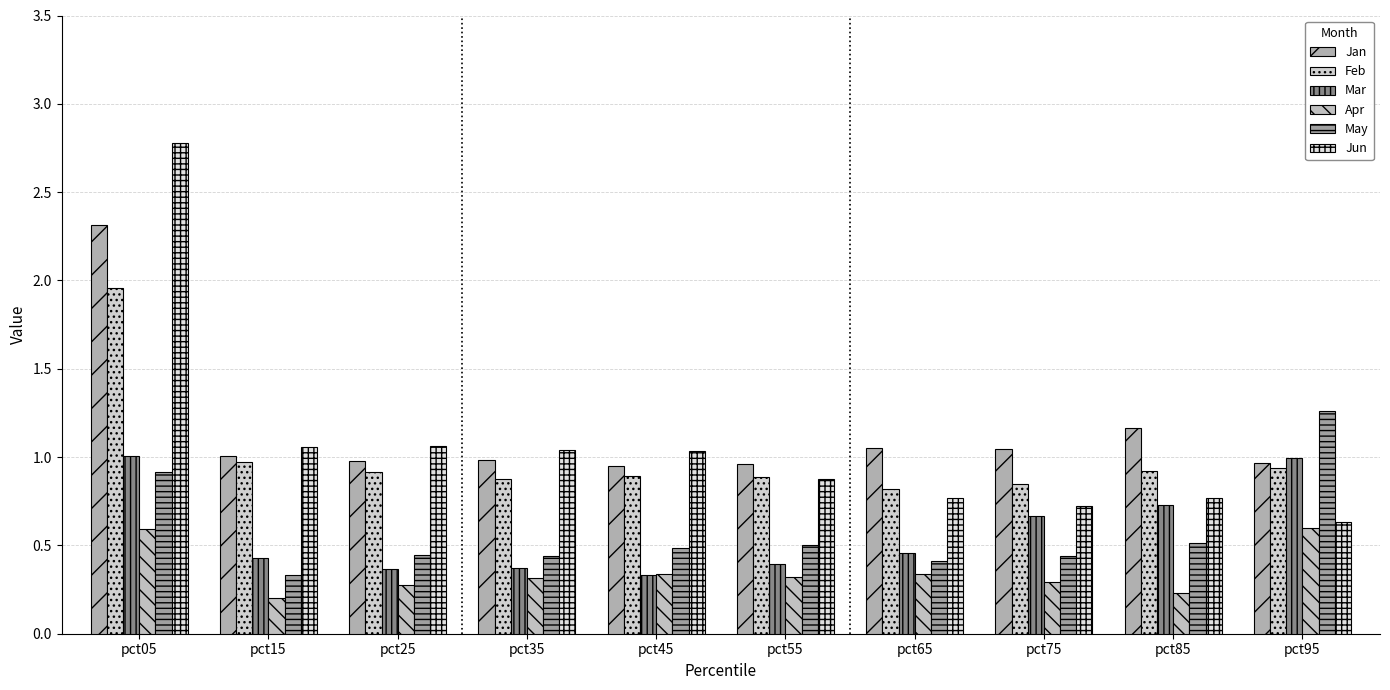

How many bars are there in total?

60